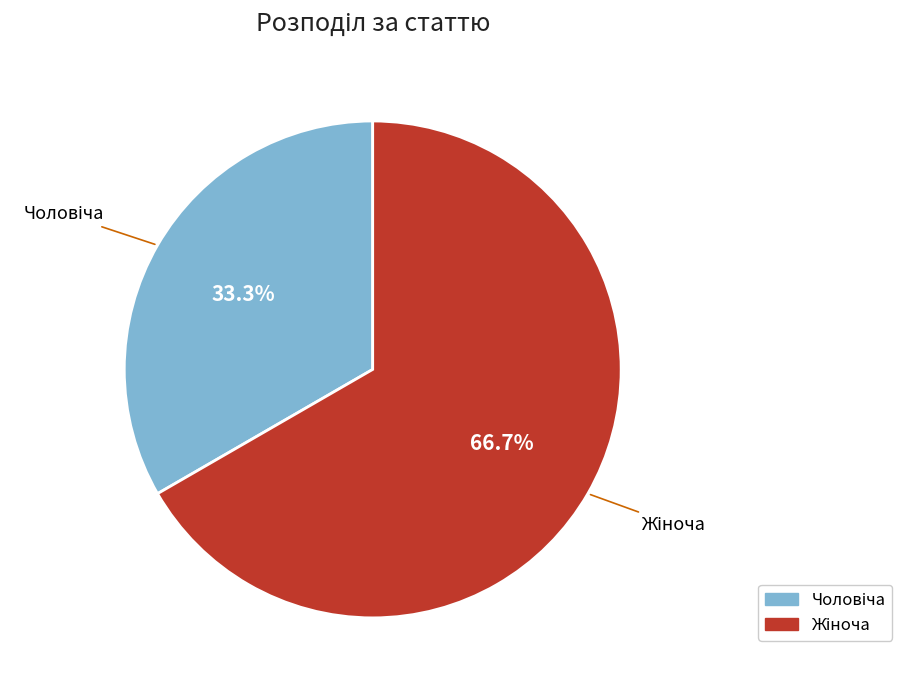

Is there any slice that represents more than half of the pie?

Yes